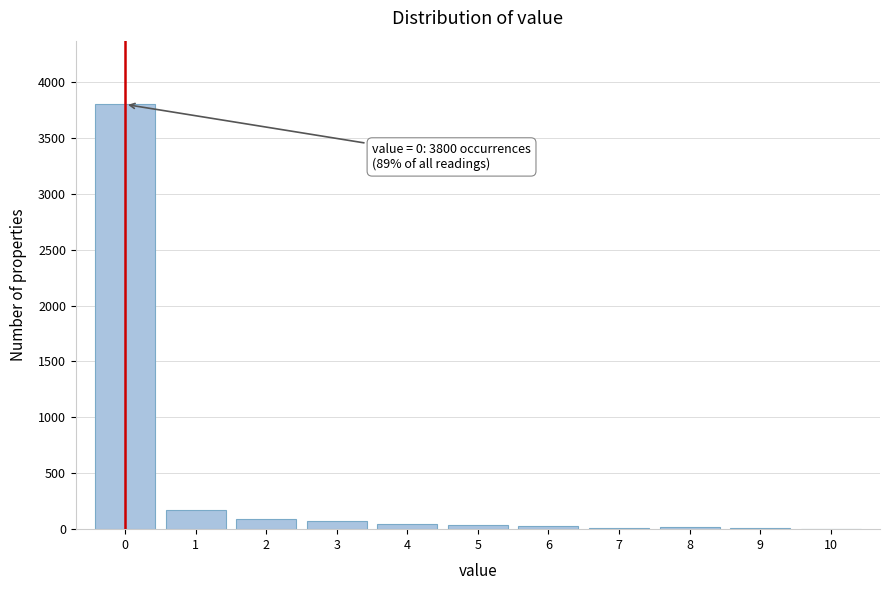

Which range on the x-axis has the tallest bar?

-0.5 to 0.5